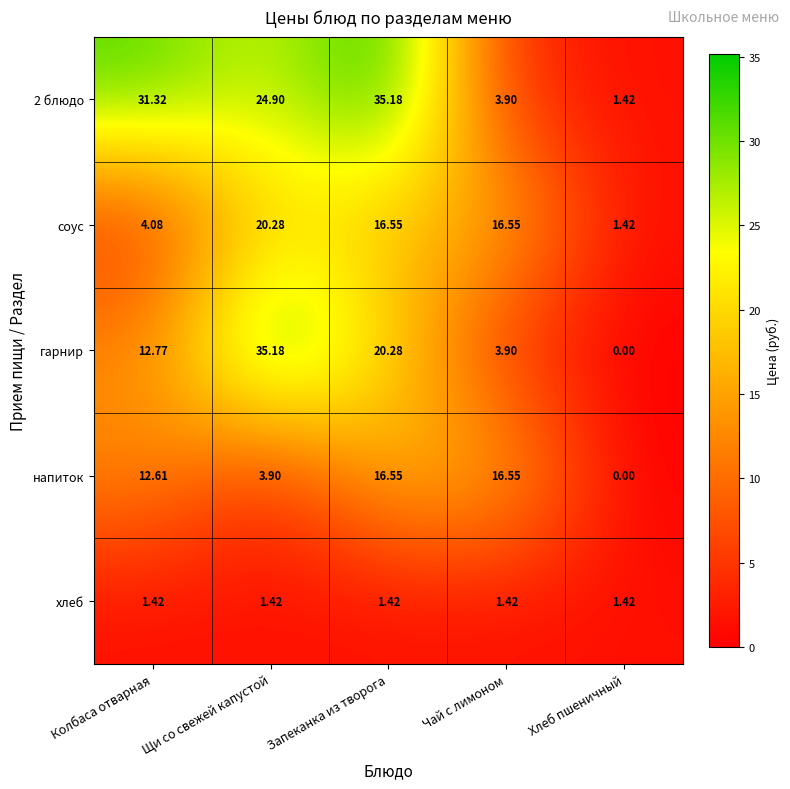

Which series has the widest spread of values?

гарнир